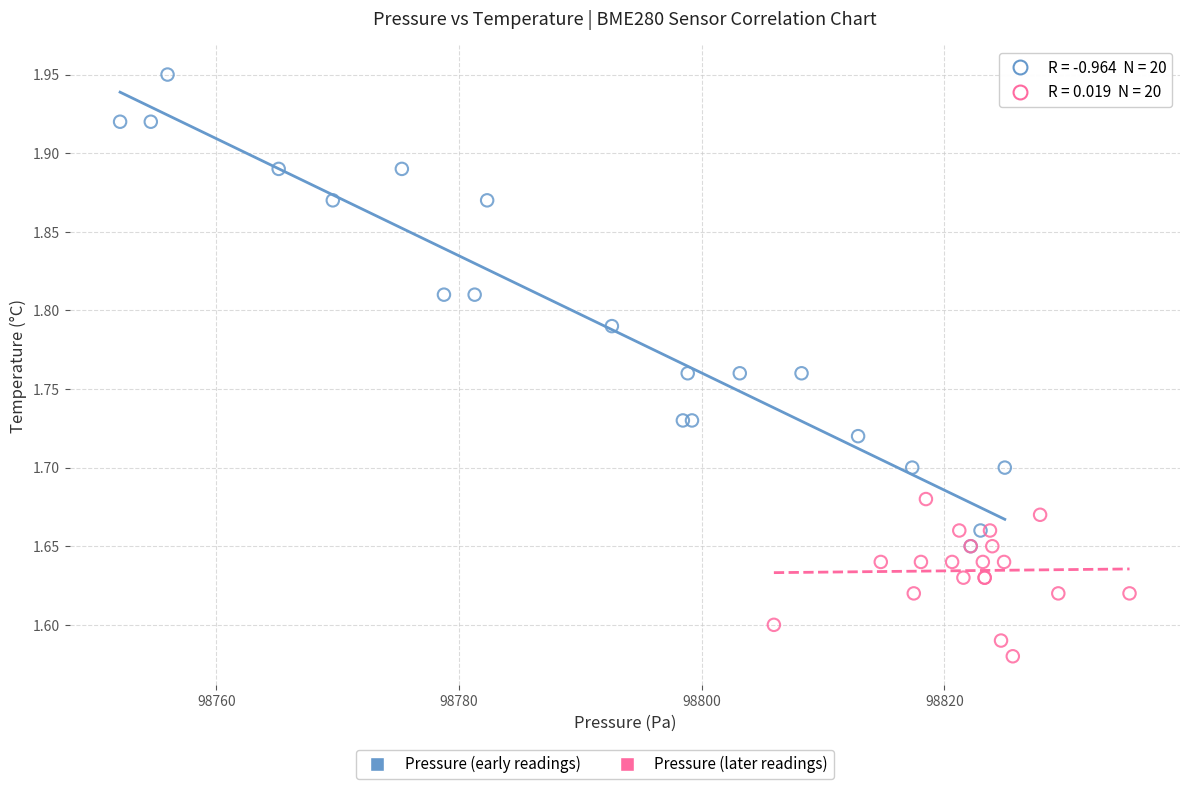

Which series reaches the maximum Y coordinate?

Pressure (early readings)